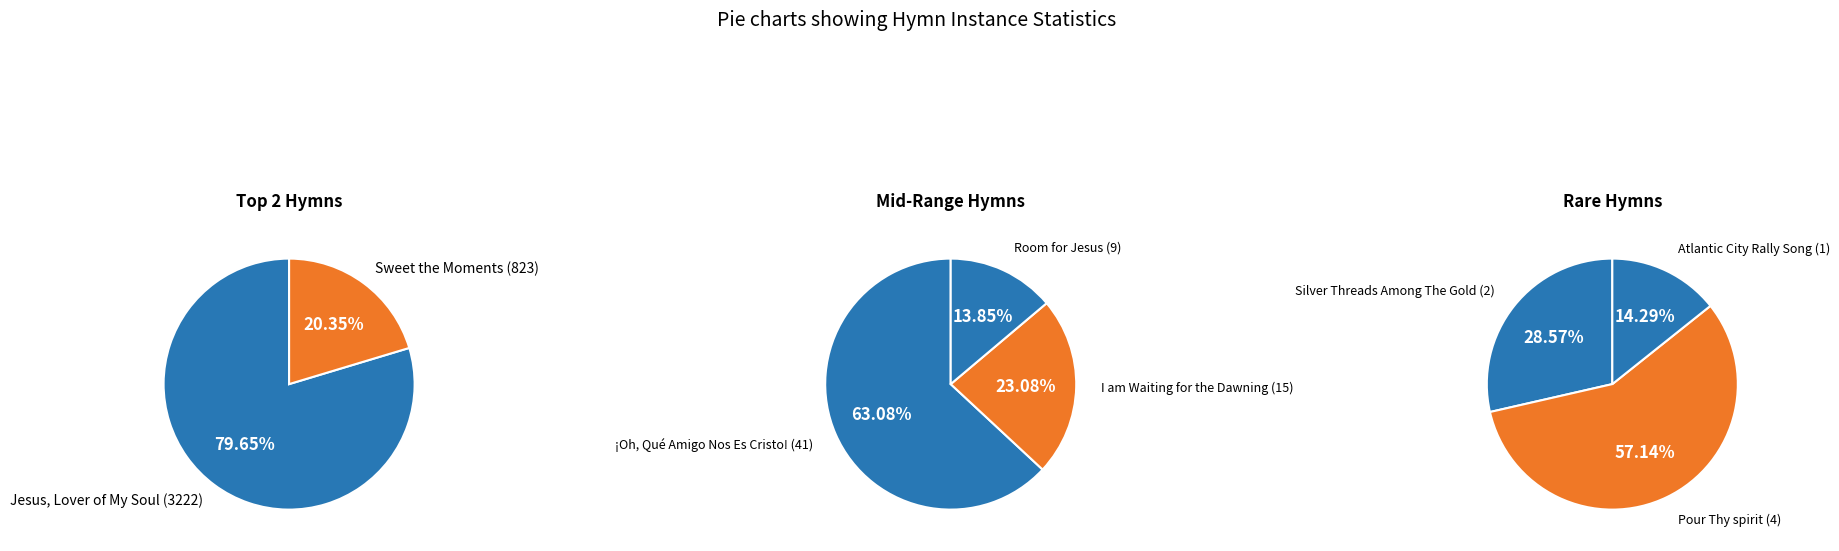

Which category has the biggest portion of the pie?

Jesus, Lover of My Soul